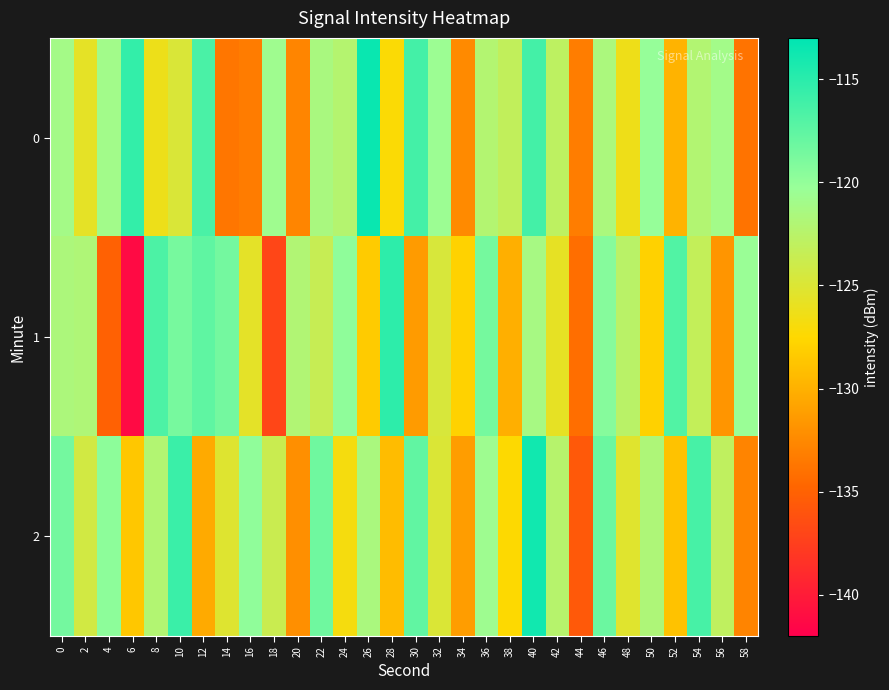

What is the difference between the highest and lowest values at 44?

2.4